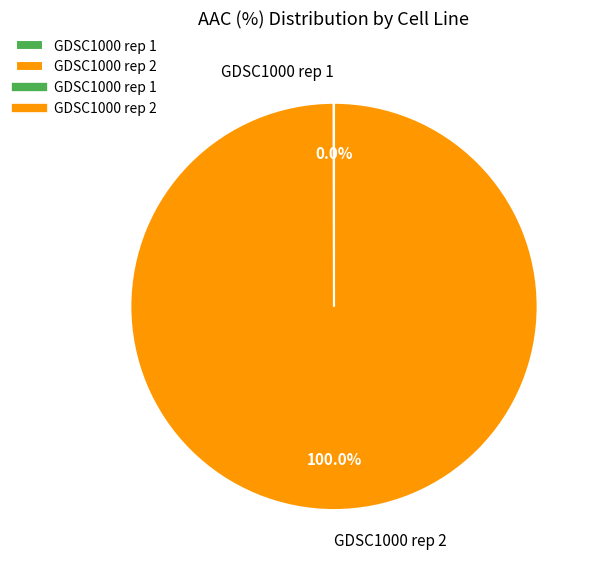

Which slice represents more than half of the pie?

GDSC1000 rep 2